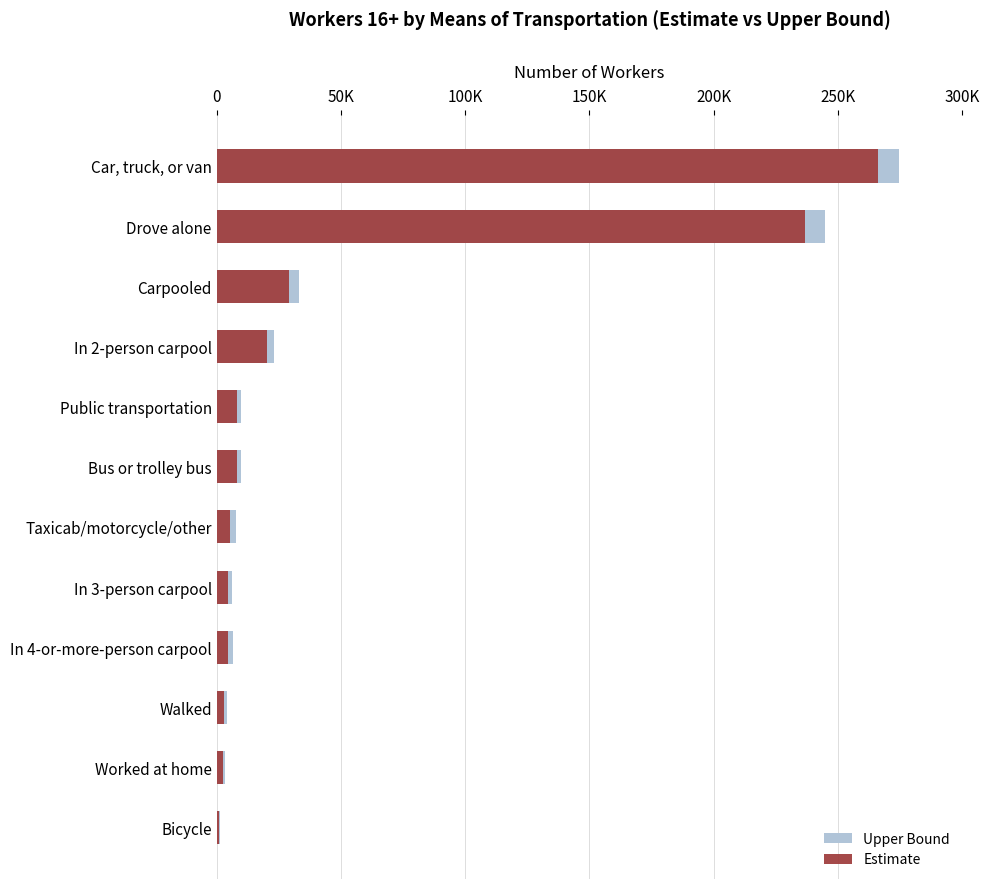

Between Taxicab/motorcycle/other and Carpooled, which is larger?

Carpooled